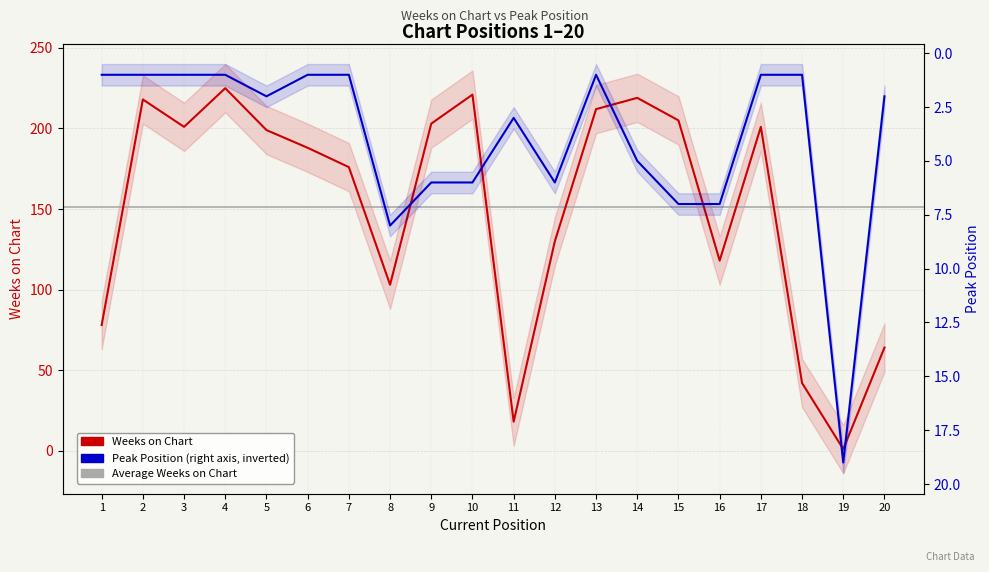

True or false: Weeks on Chart and Peak Position cross at least once.

True